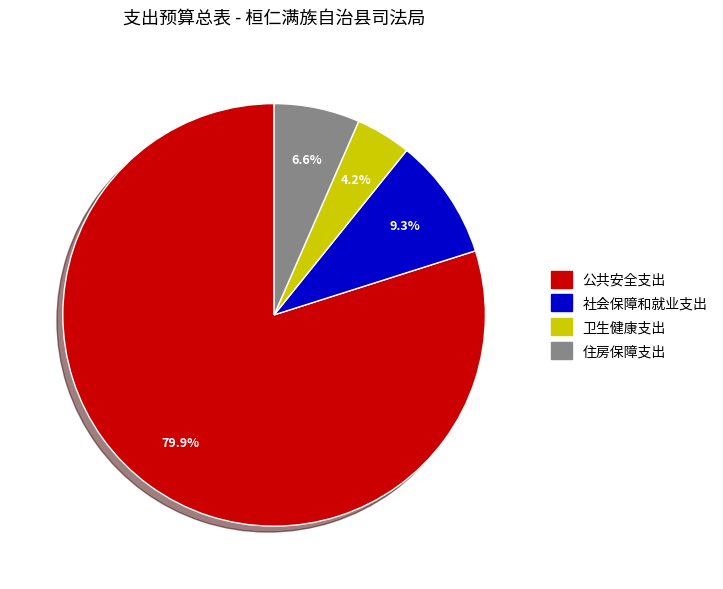

How many slices are in this pie chart?

4